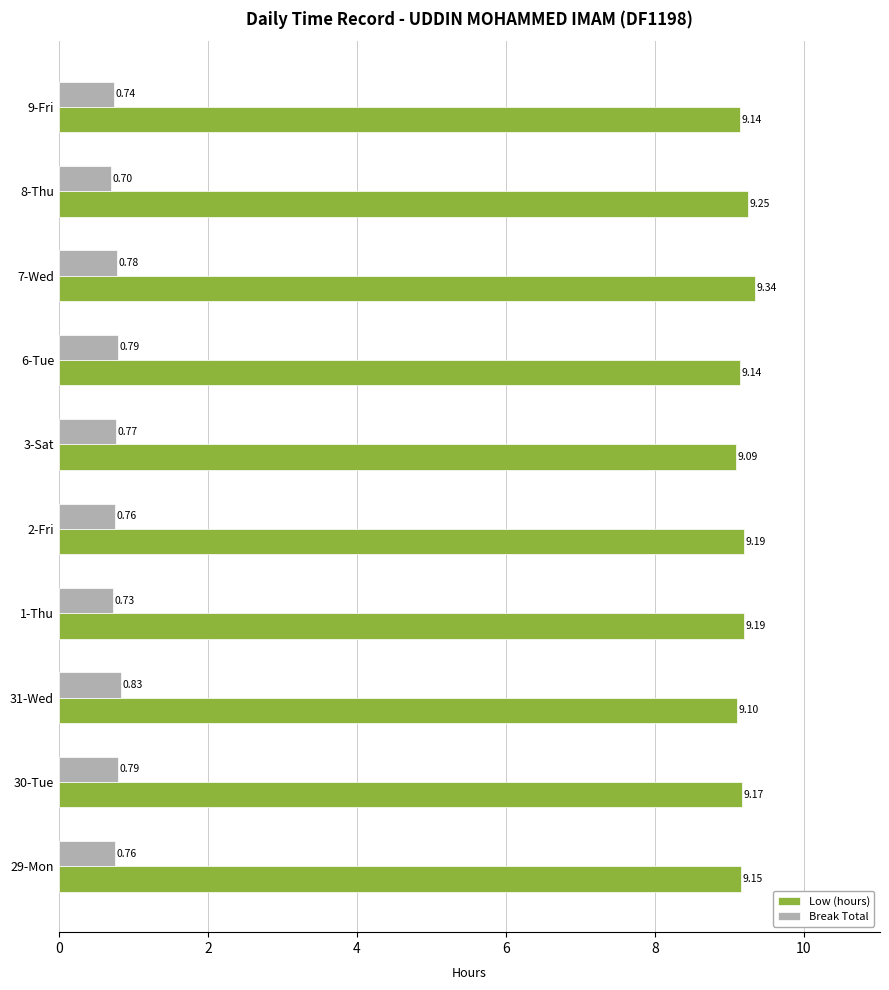

What is the difference between the second highest and minimum values in the Break Total series?

0.1